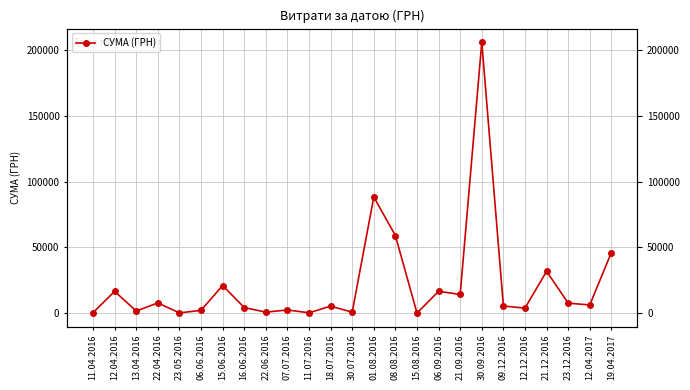

Reading right to left, what are all the values shown in this chart?

46100.0	6171.2	7598.0	31791.0	3800.0	5400.0	206187.2	14182.8	16600.0	29.0	58950.0	88366.0	700.0	5291.6	225.0	2400.0	714.8	4249.6	21000.0	2114.0	135.4	7751.7	1575.0	16551.5	364.1